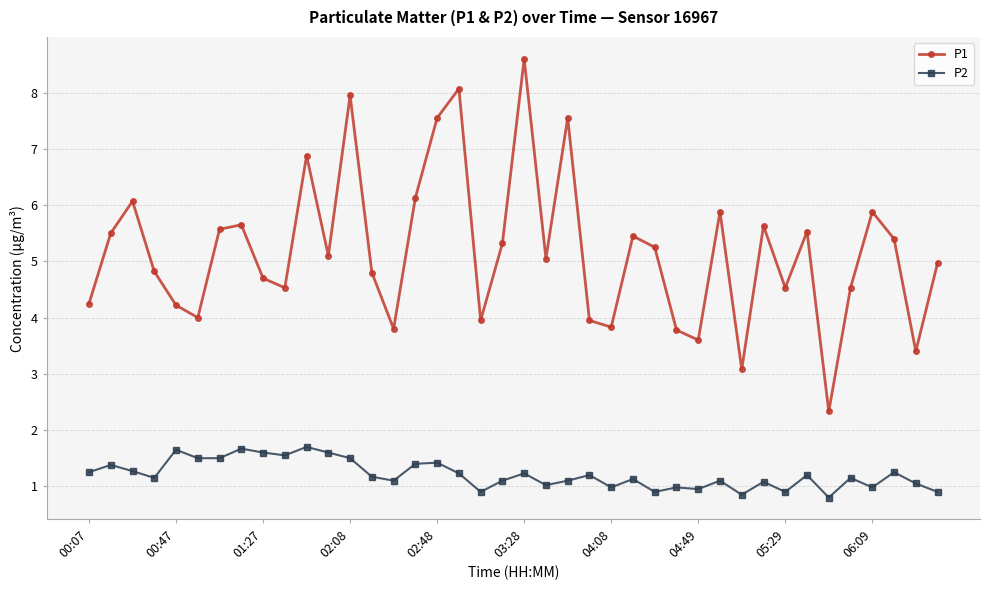

How many lines are shown in the chart?

2